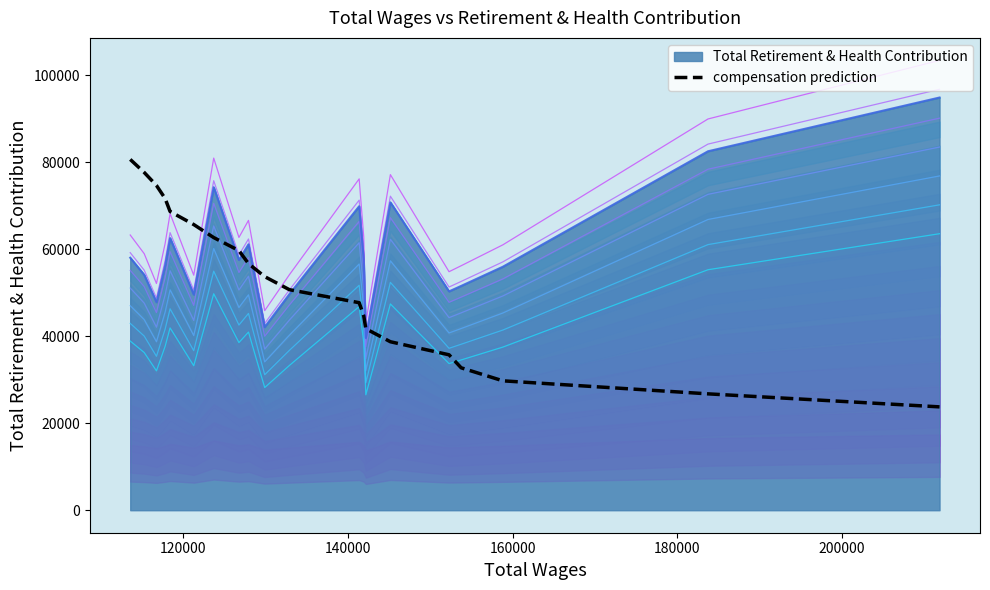

What is the maximum value for Total Retirement & Health Contribution?

94910.0